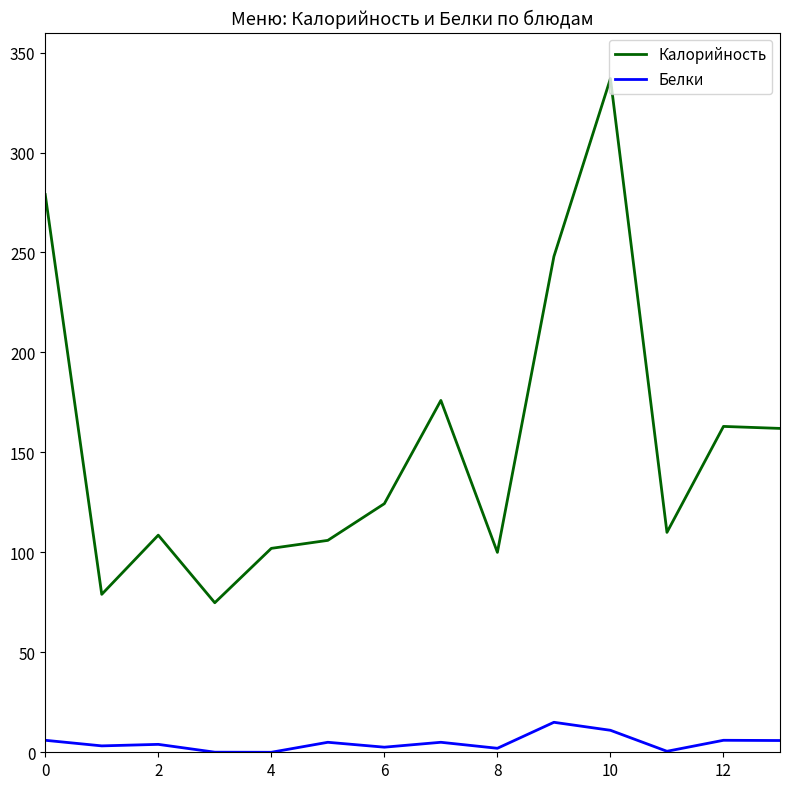

True or false: Белки and Калорийность intersect in this chart.

False